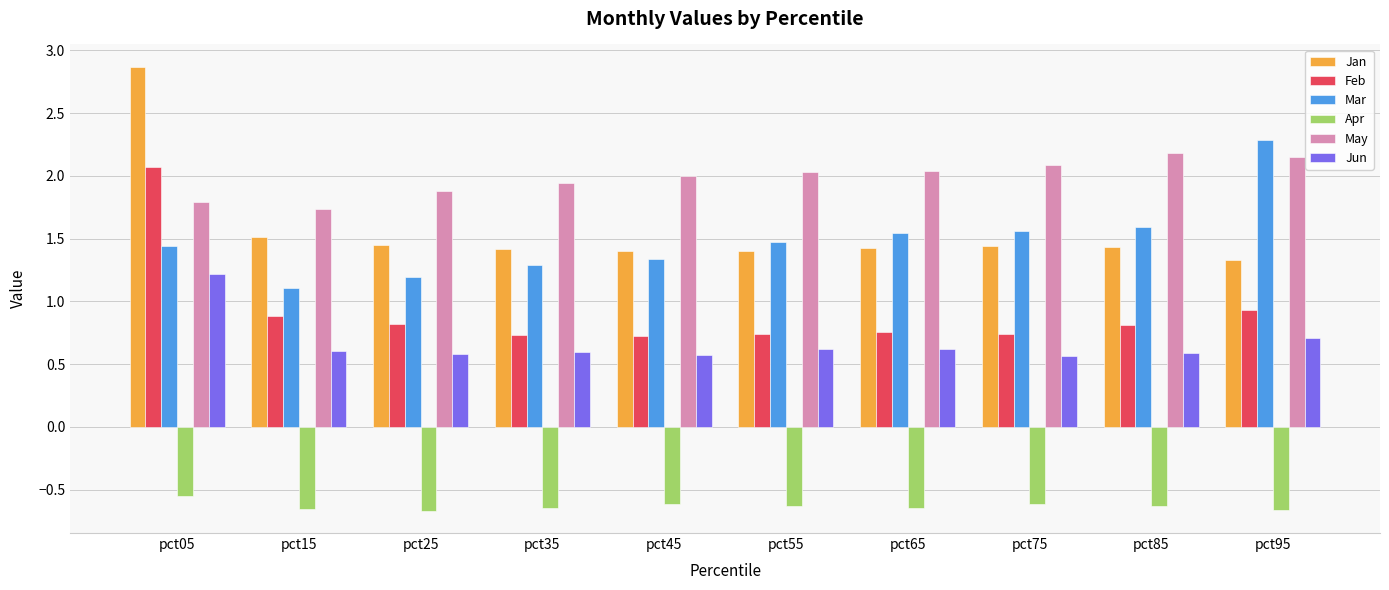

At pct25, list the series in order from largest to smallest.

May, Jan, Mar, Feb, Jun, Apr